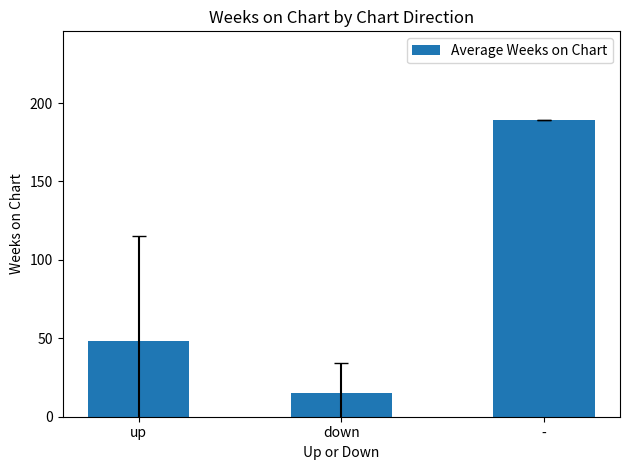

The value at down is 15.4. True or false?

True